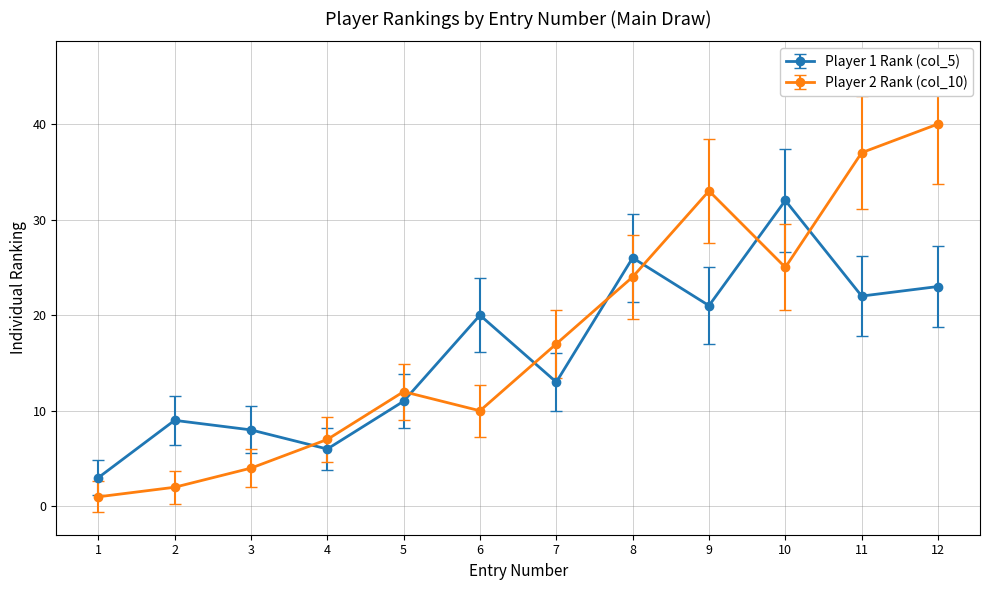

Reading right to left, what are all the values shown in this chart?

Player 1 Rank (col_5): 23	22	32	21	26	13	20	11	6	8	9	3
Player 2 Rank (col_10): 40	37	25	33	24	17	10	12	7	4	2	1